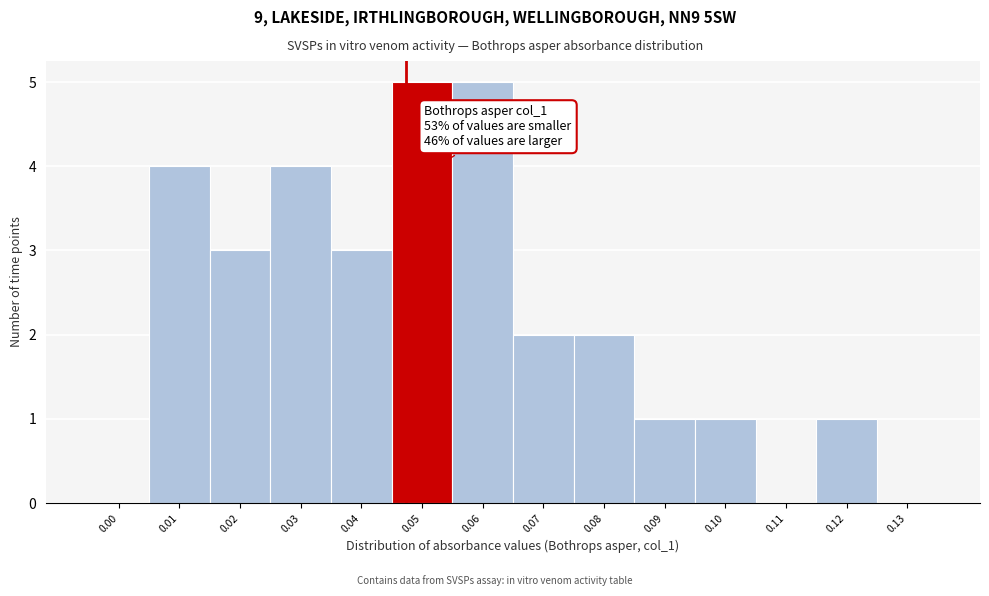

Reading left to right, transcribe all the data shown in this chart.

0.00=0	0.01=4	0.02=3	0.03=4	0.04=3	0.05=5	0.06=5	0.07=2	0.08=2	0.09=1	0.10=1	0.11=0	0.12=1	0.13=0